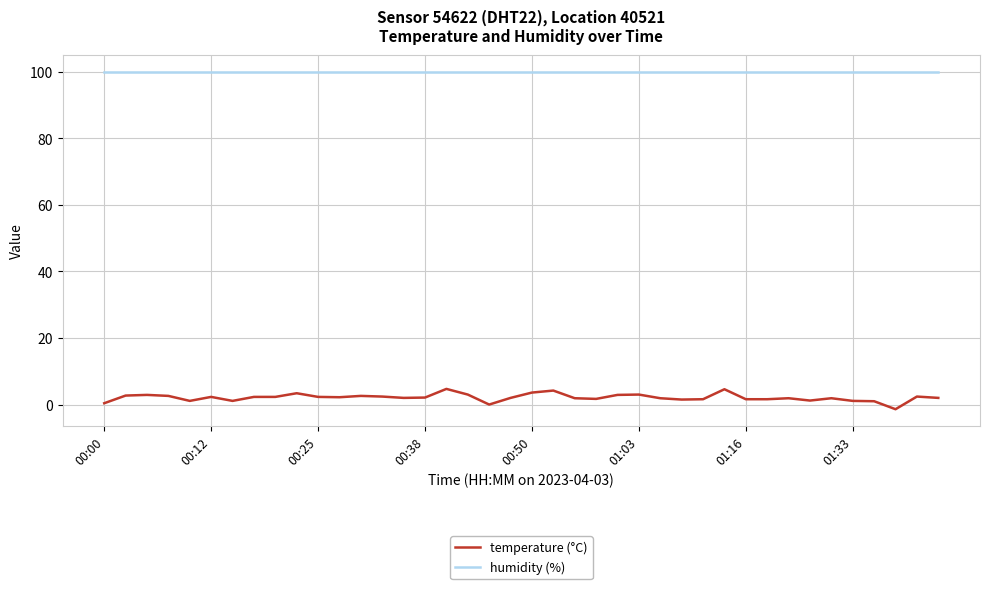

True or false: humidity (%) and temperature (°C) cross at least once.

False